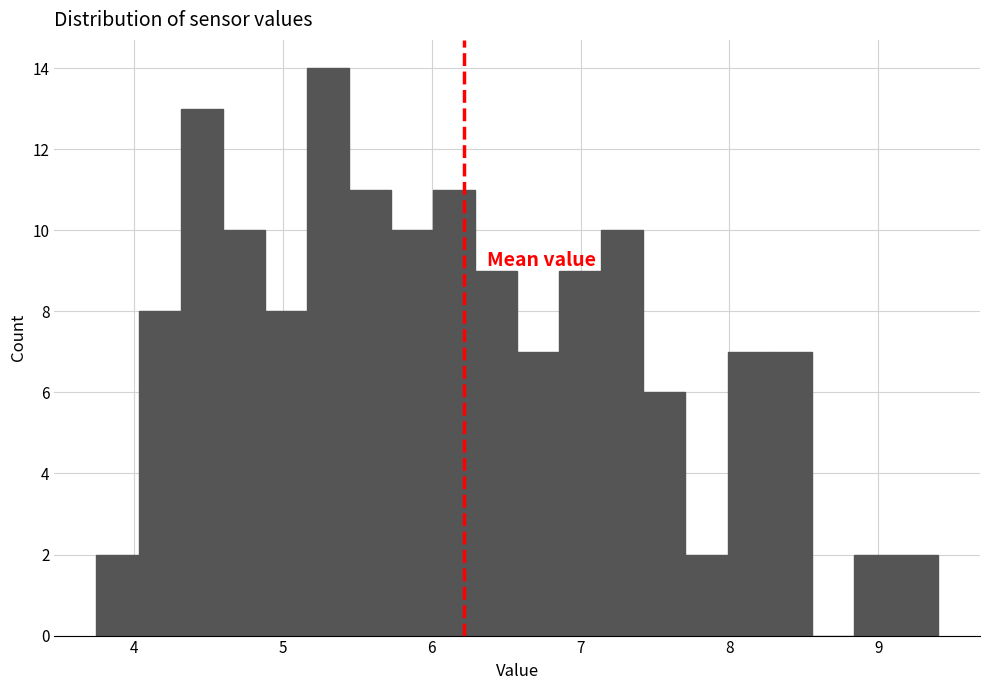

Around what value on the x-axis is the tallest bar? Give the approximate position of its centre, as read against the axis.

5.3